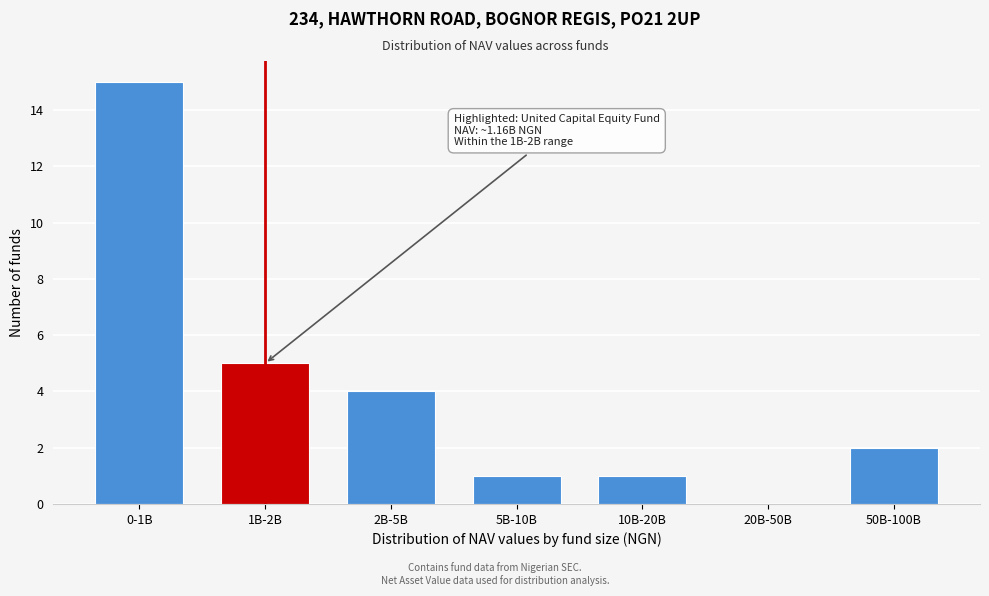

Reading left to right, what are all the values shown in this chart?

0-1B=15	1B-2B=5	2B-5B=4	5B-10B=1	10B-20B=1	20B-50B=0	50B-100B=2